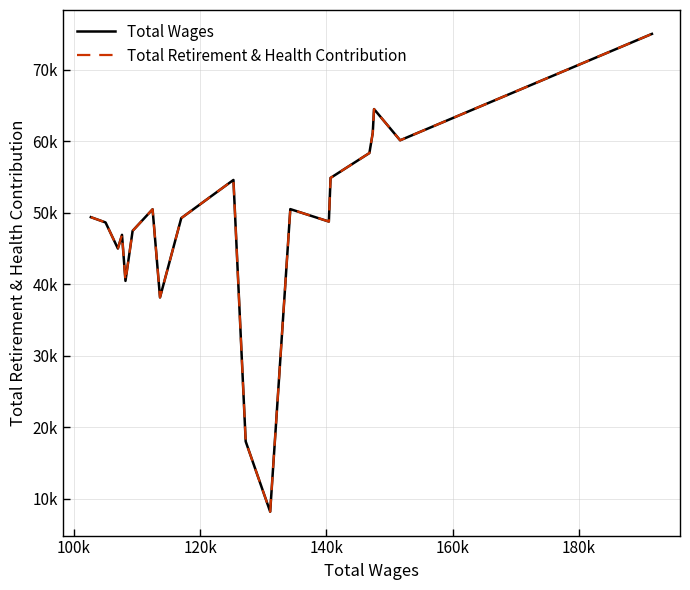

Is this an area chart (filled region under the line)?

No